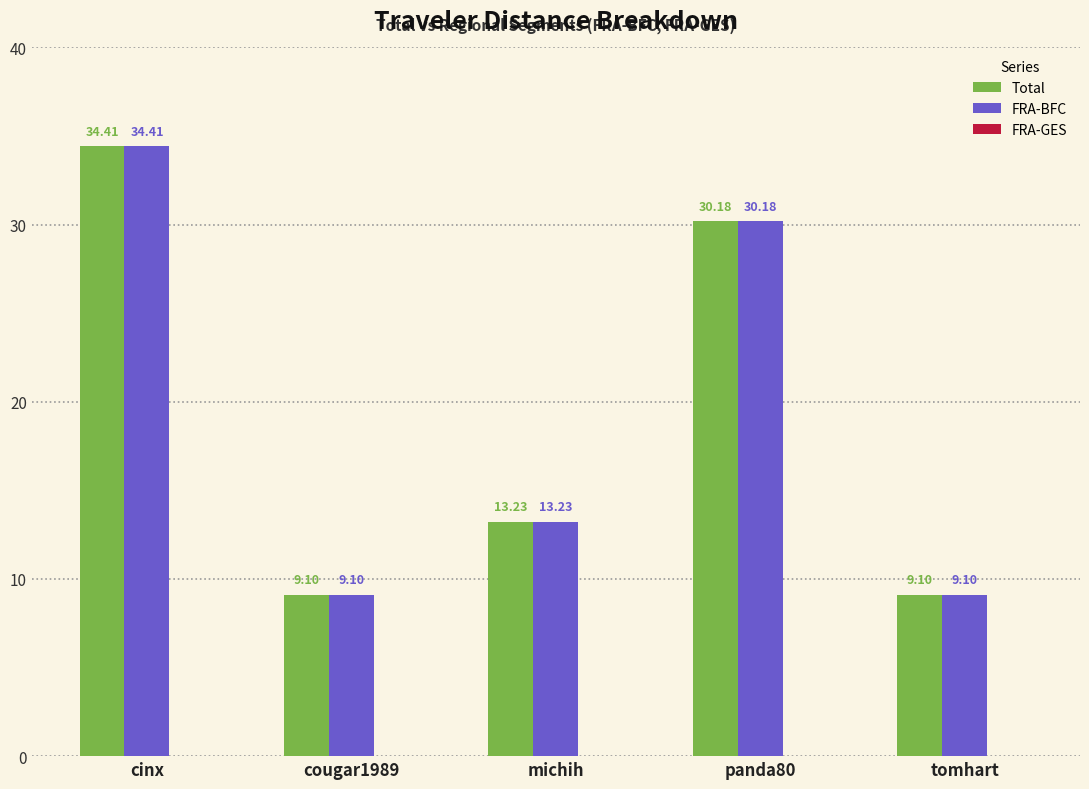

What is the label of the 2nd bar from the left?

cougar1989